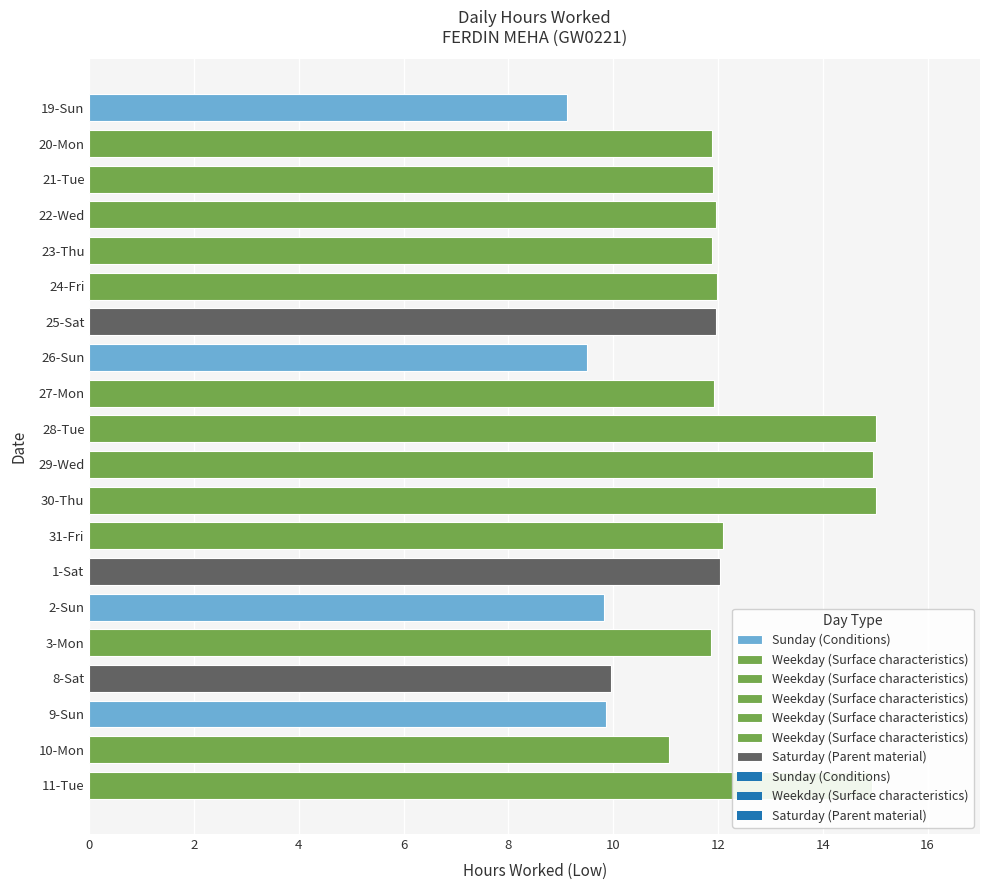

Does the chart contain any negative values?

No